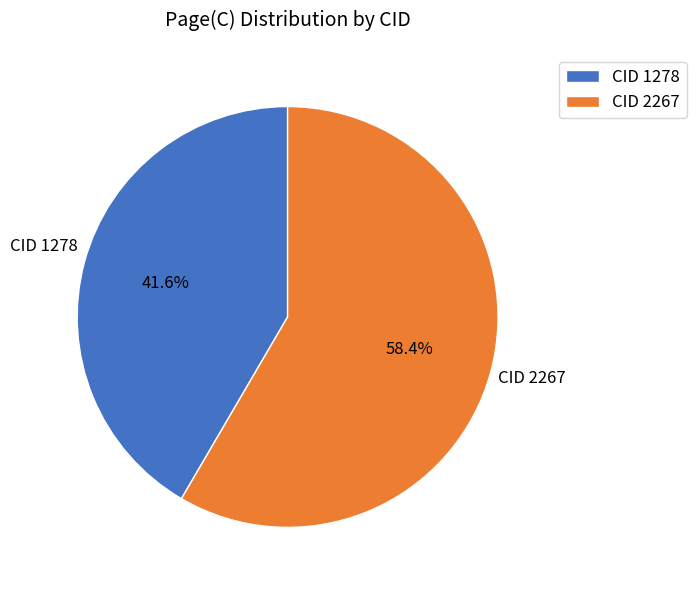

Which slice is the largest?

CID 2267